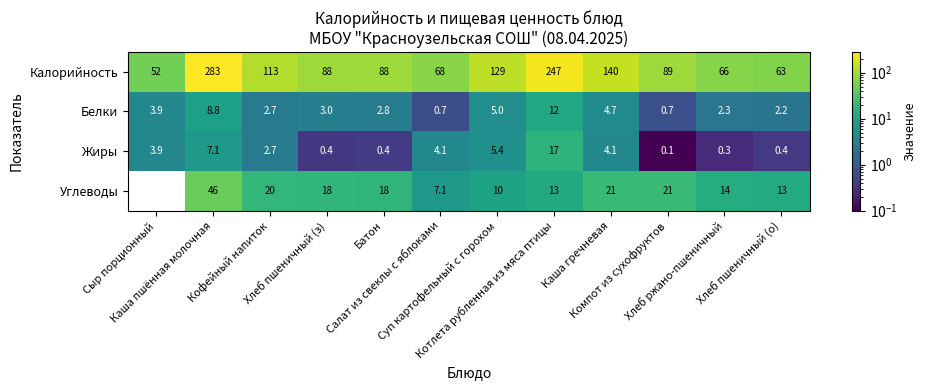

What is the maximum value for Углеводы?

46.0